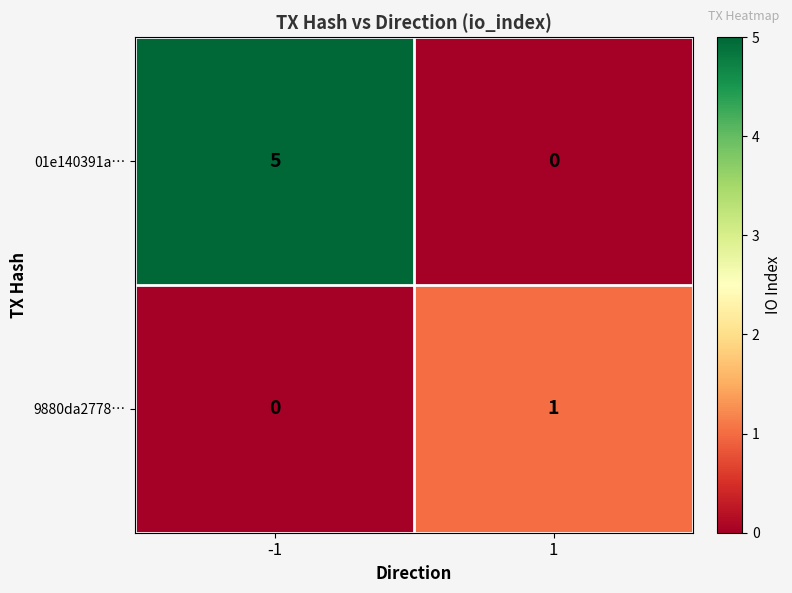

Count the number of categories in the chart.

2